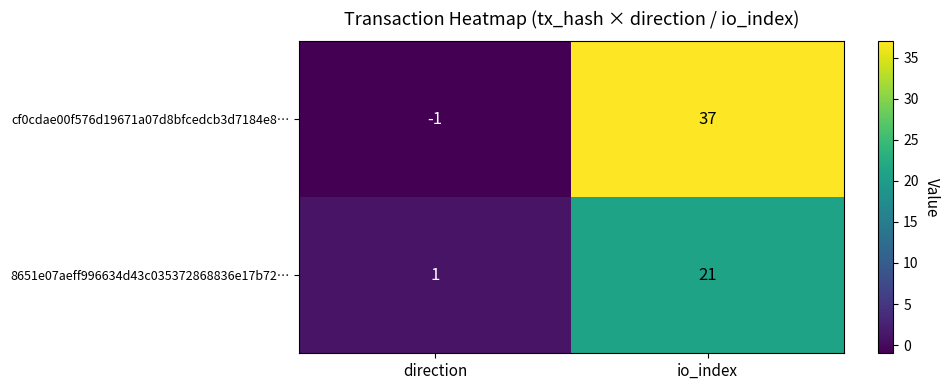

At which label is 8651e07aeff996634d43c035372868836e17b72… closest to 11?

direction